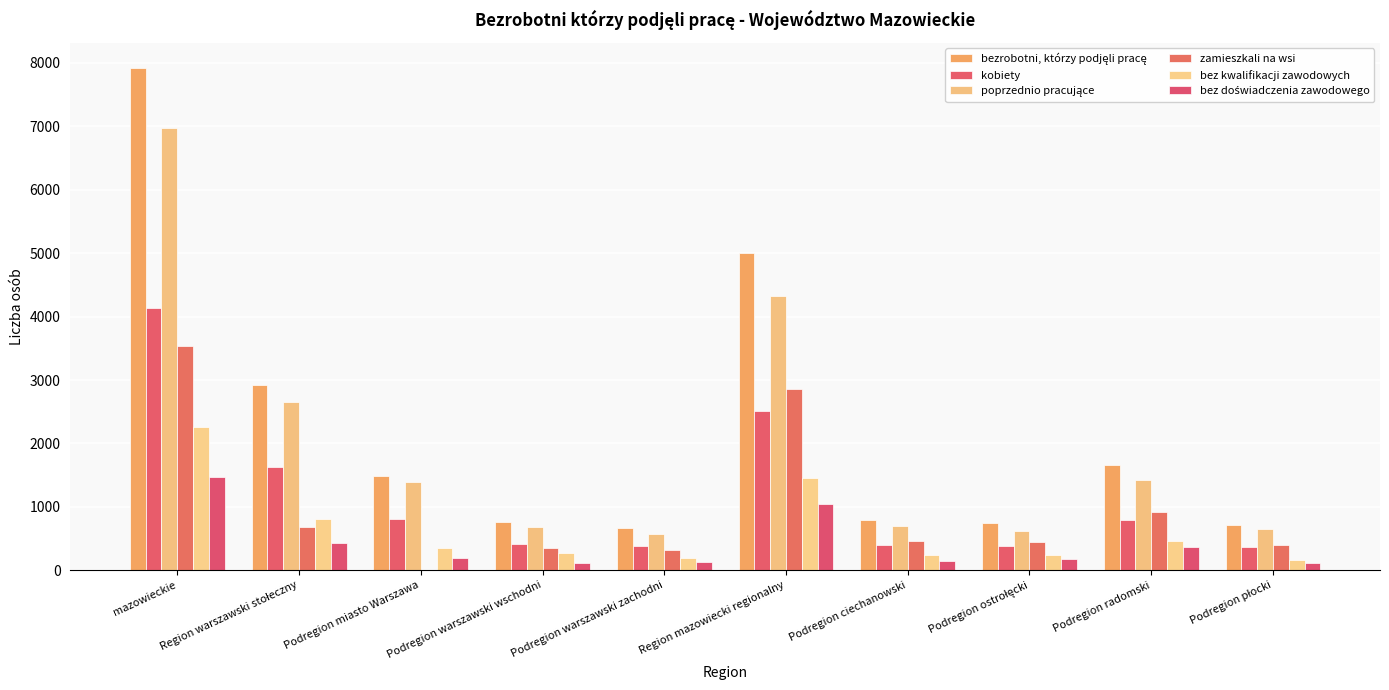

At which category does the chart reach its peak across all series?

mazowieckie